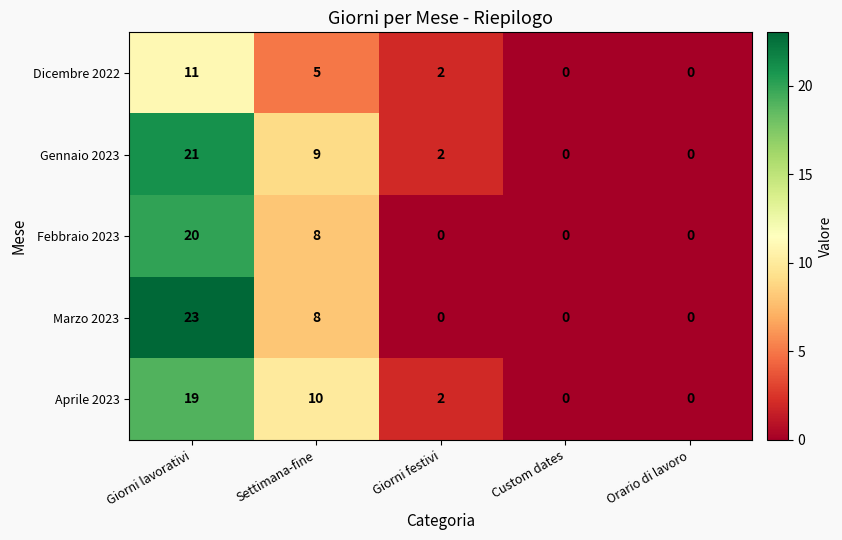

What is the total value across all series at Giorni festivi?

6